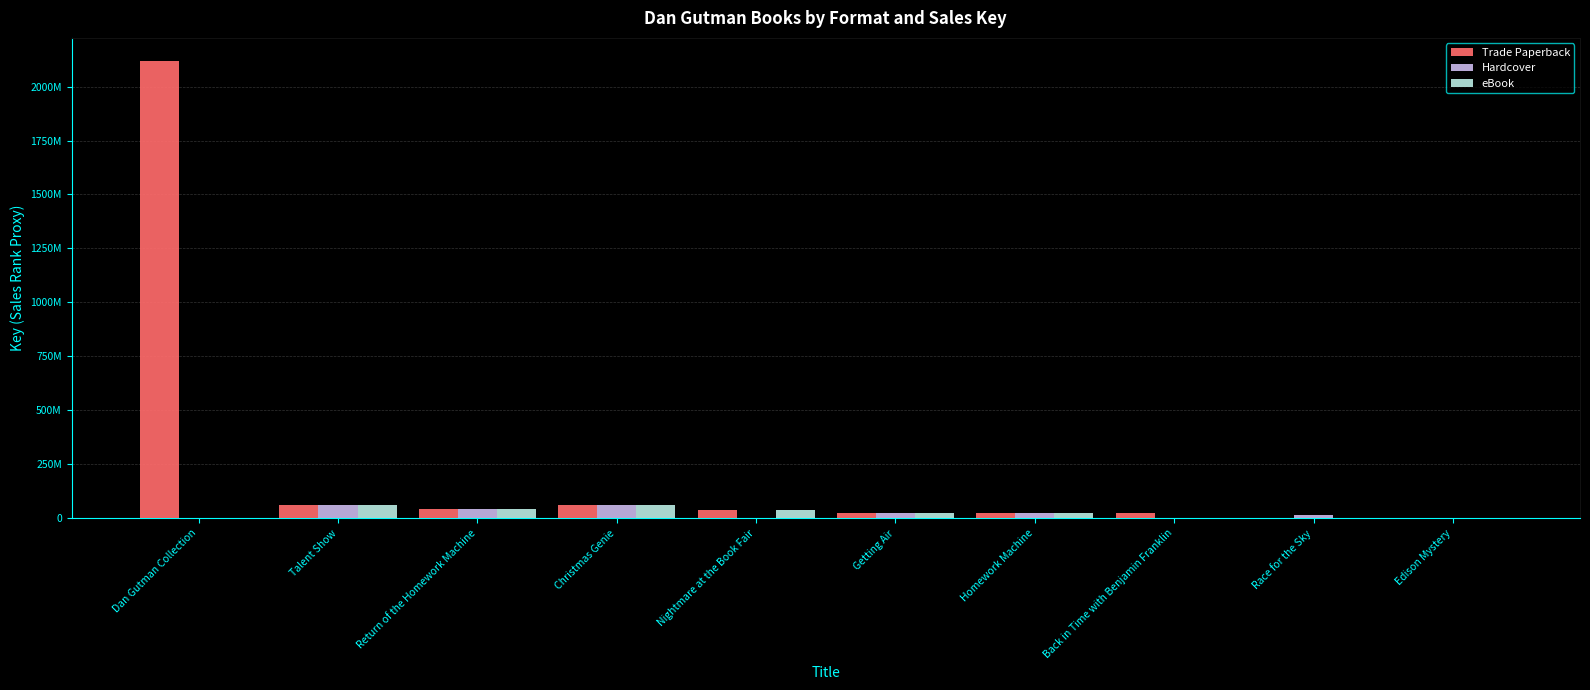

Does the chart contain stacked bars?

No